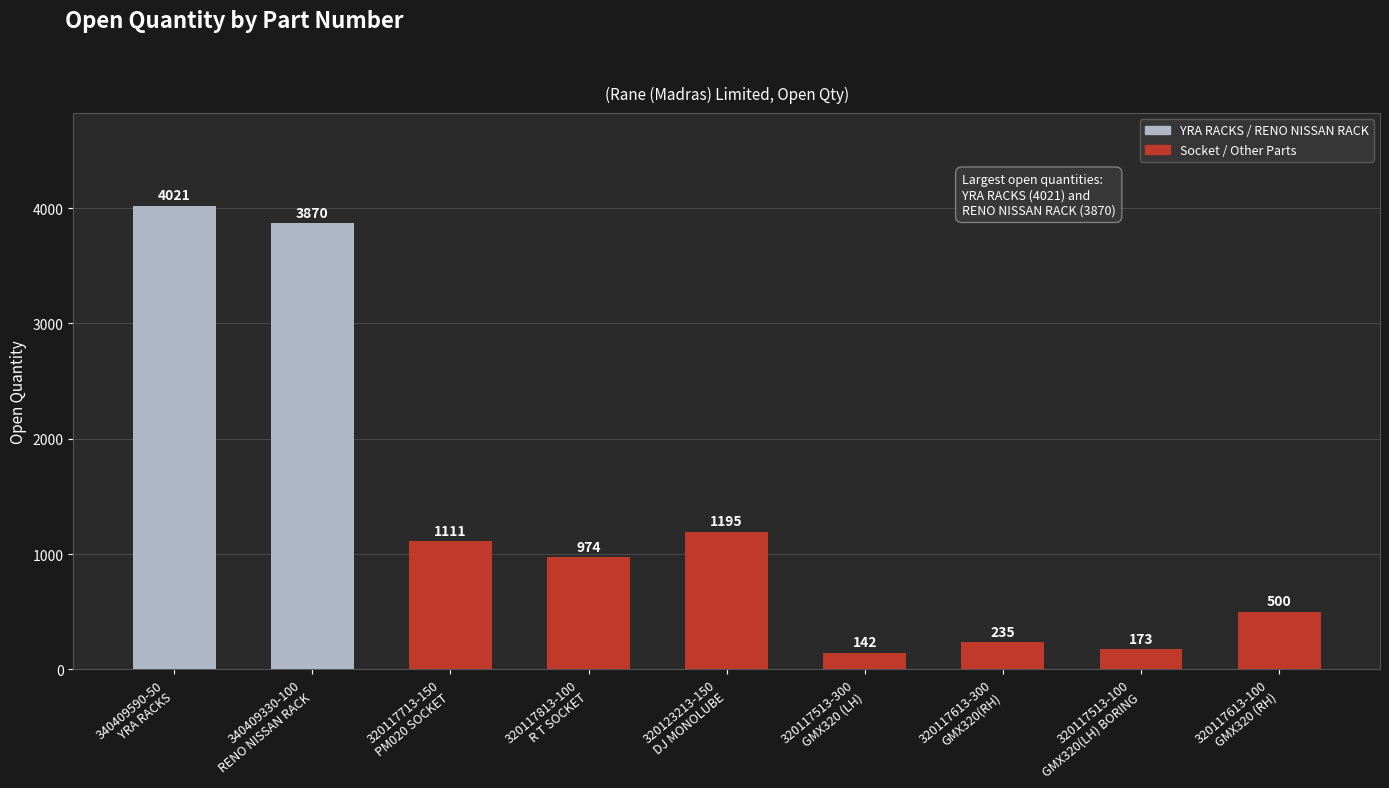

What is the average value?

1358